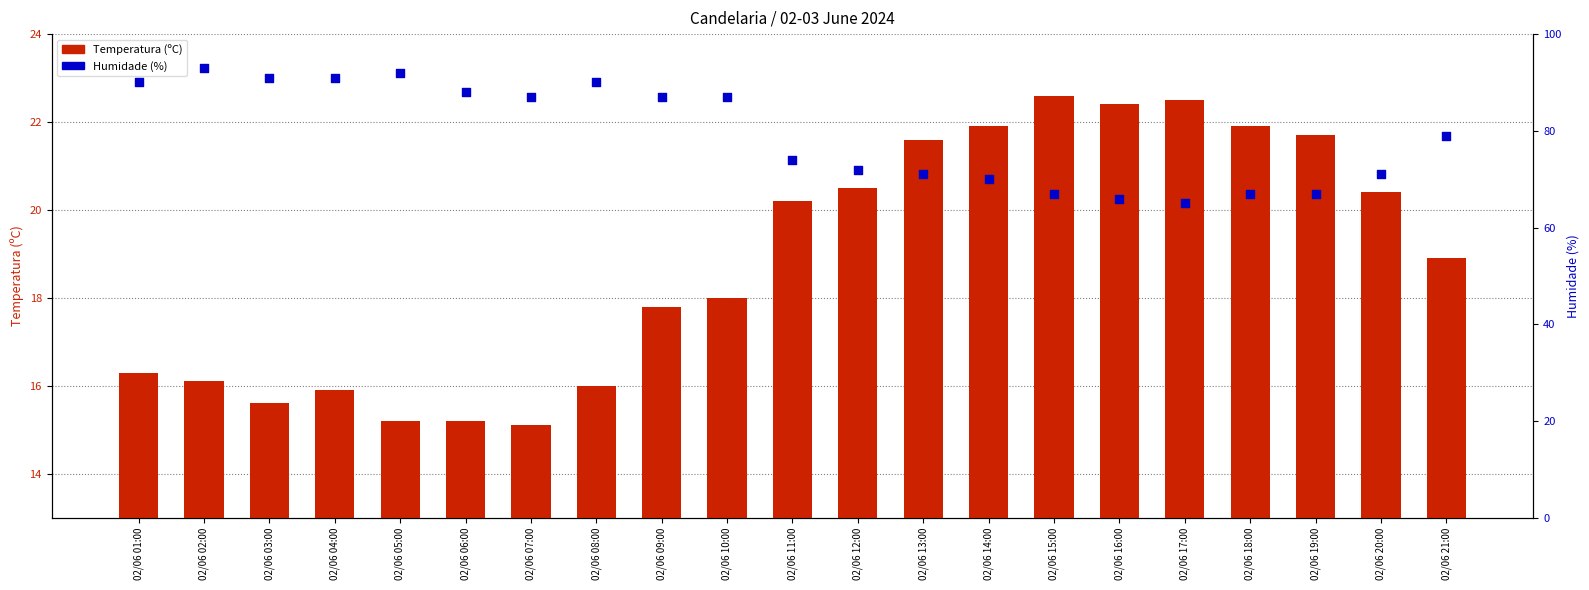

Which series reaches the maximum Y coordinate?

Humidade (%)